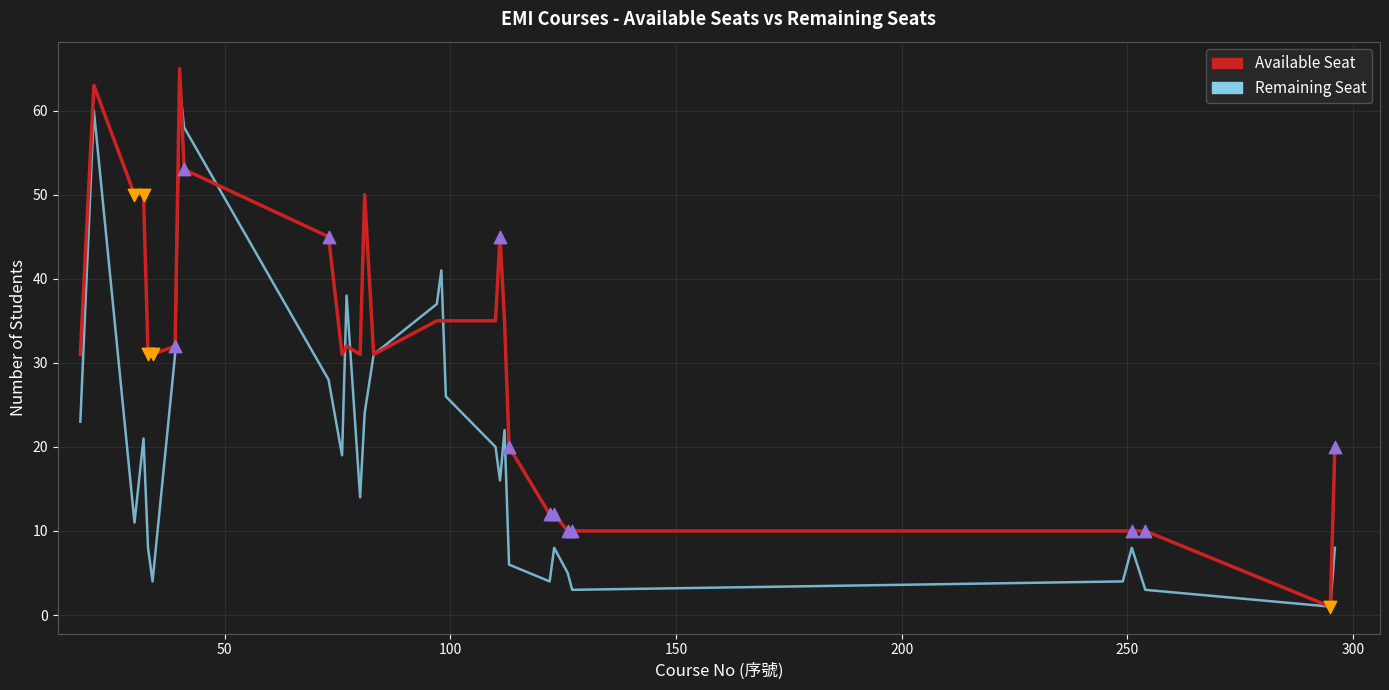

Which series has the largest total across all categories?

Available Seat